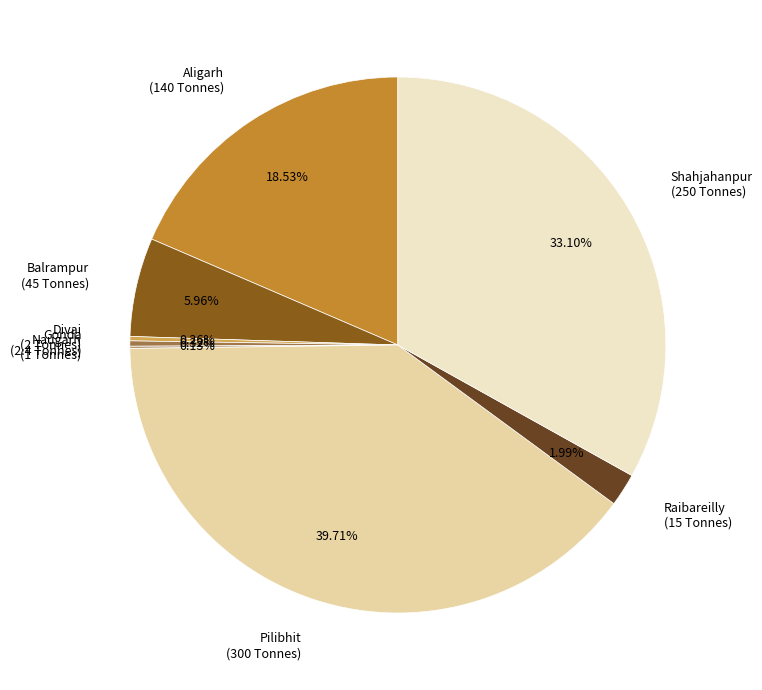

Approximately how many times larger is the value at Aligarh compared to Pilibhit?

0.5